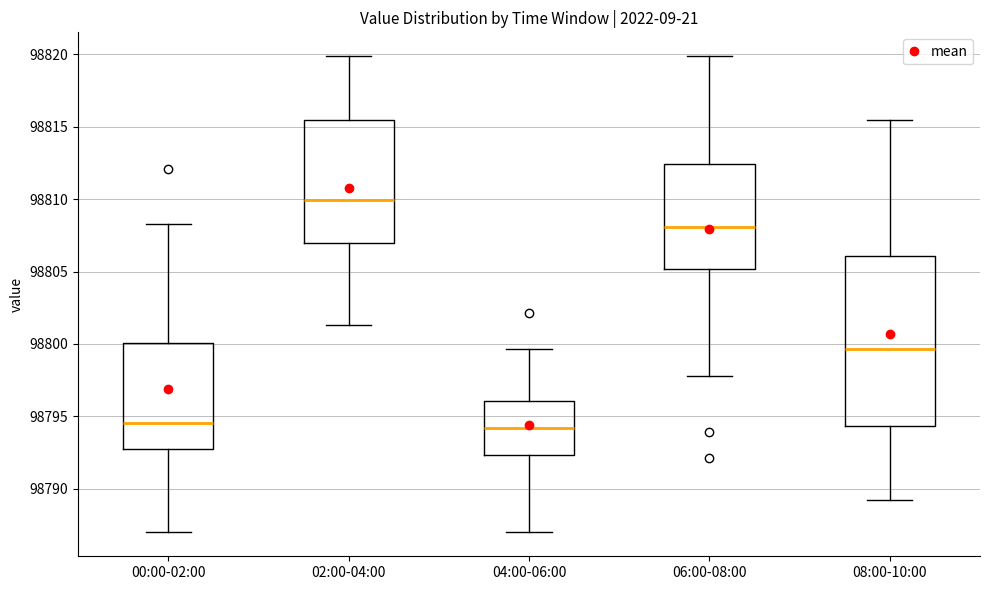

Comparing the boxes themselves (not the whiskers), which one is the tallest?

08:00-10:00